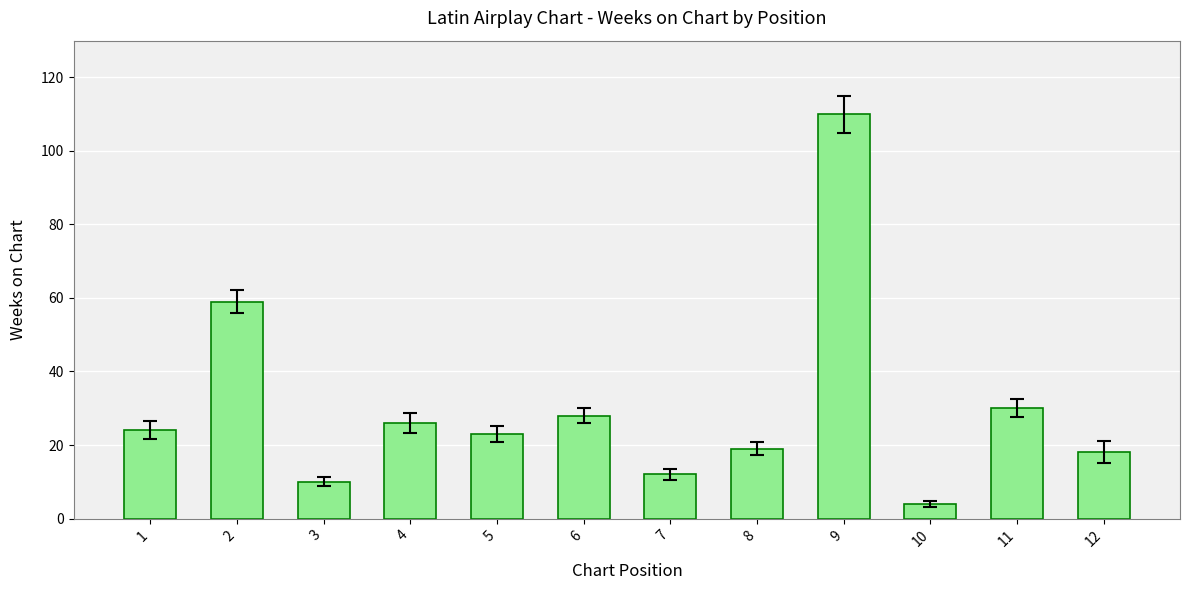

Which label corresponds to the largest value in the chart?

9